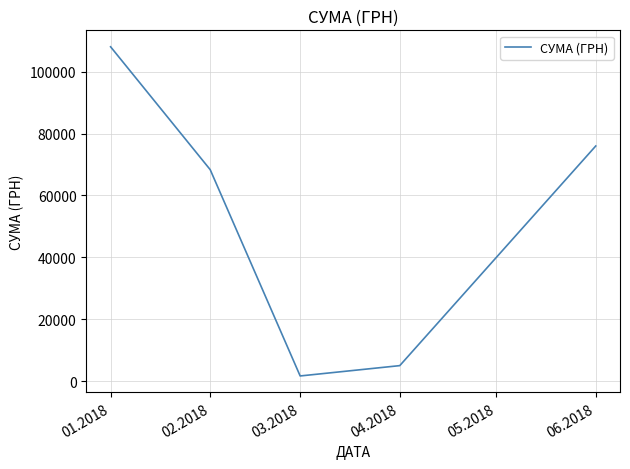

Count the number of data series in this chart.

1